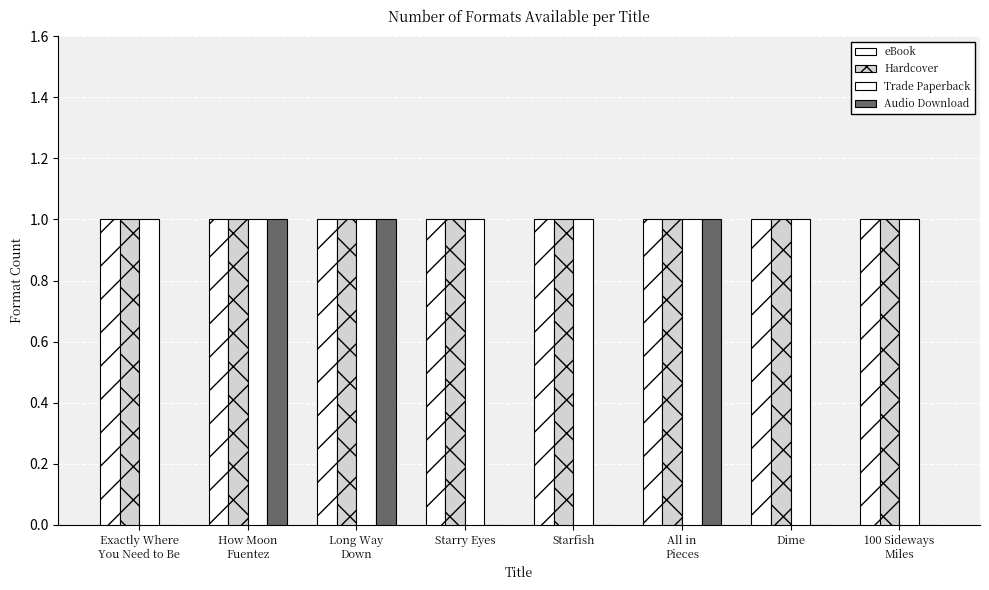

How many series are shown in this chart?

4